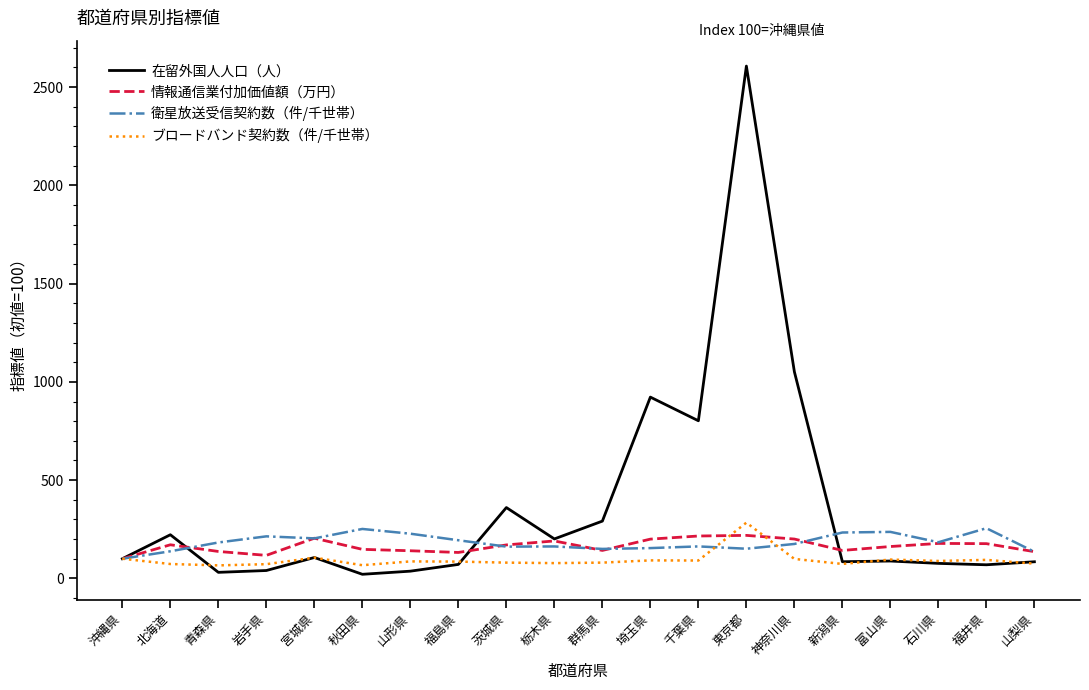

What is the approximate value of 情報通信業付加価値額（万円） at 千葉県?

215.6